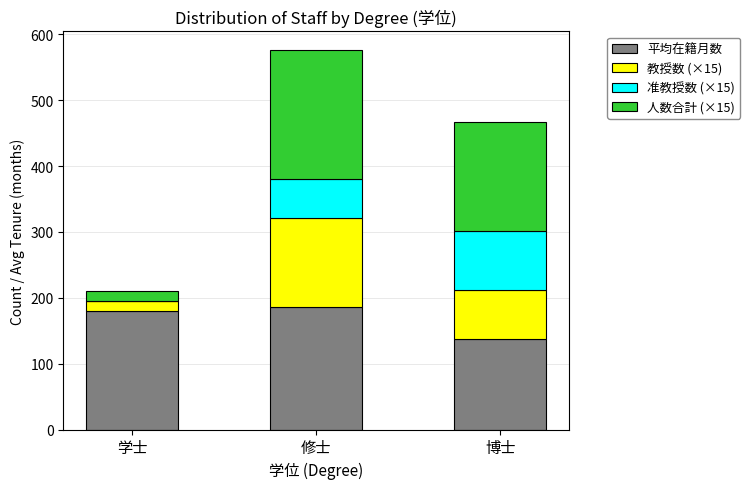

Reading left to right, what are the values for 平均在籍月数?

学士=180.0	修士=185.5	博士=137.0